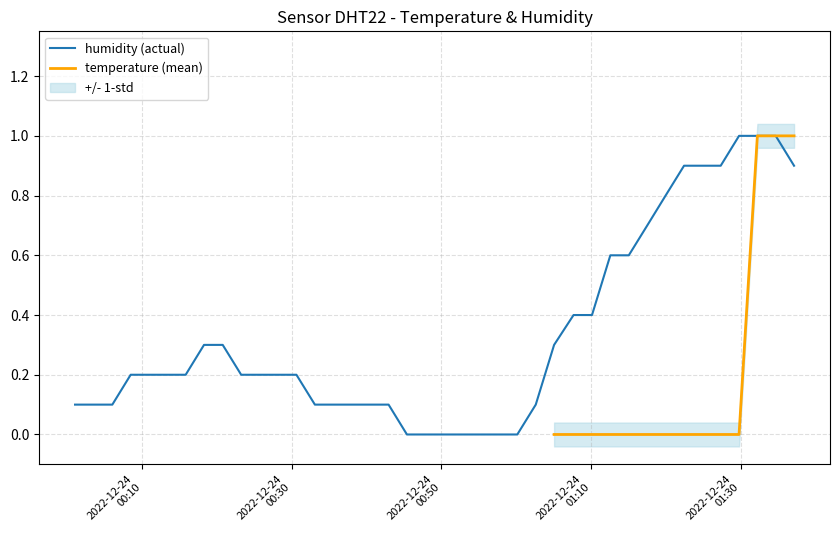

The value at 22 is 0.7. True or false?

False